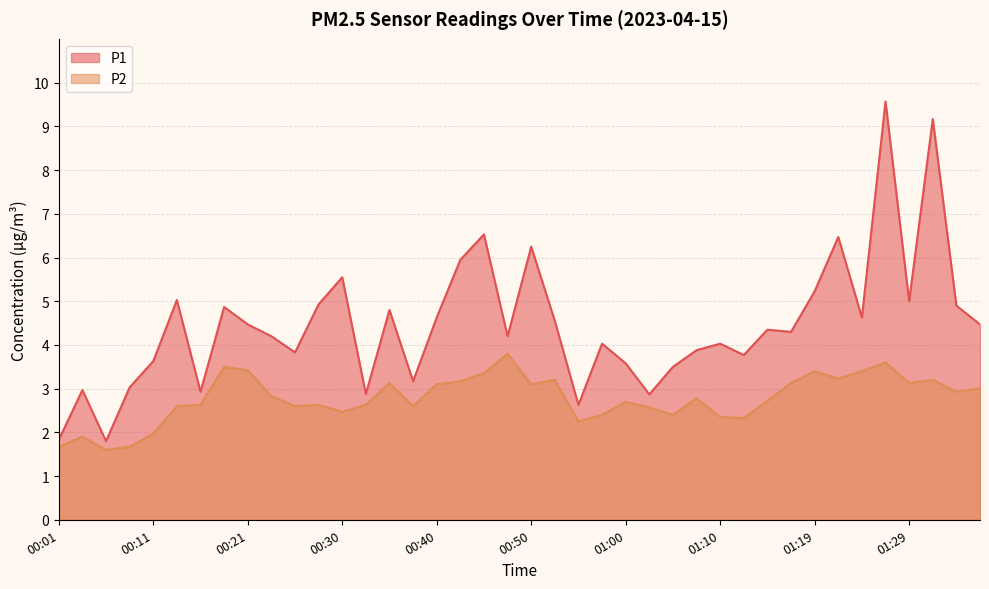

Which has a higher value, 00:03 or 00:50?

00:50